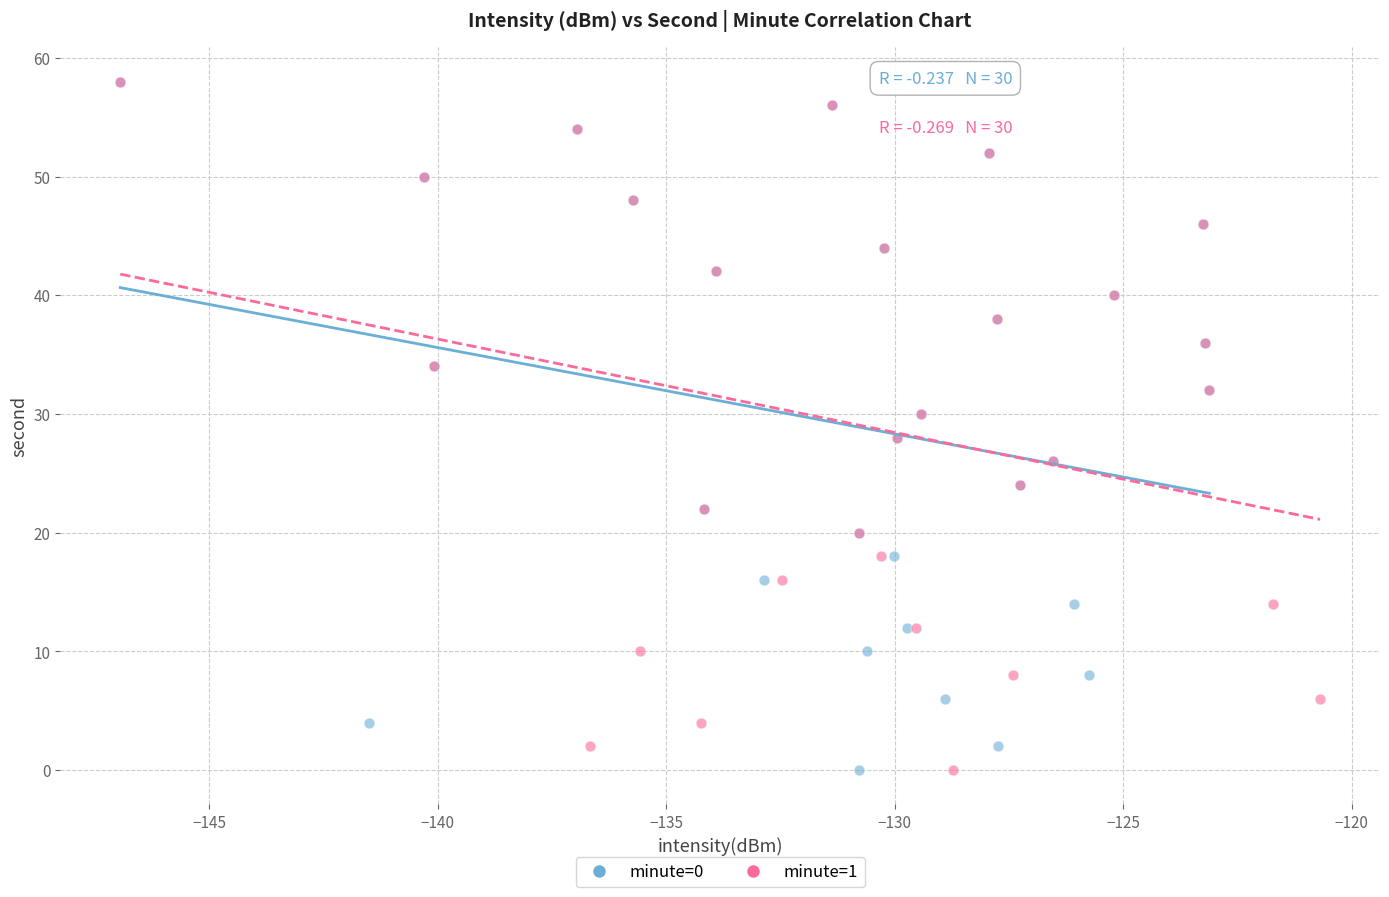

What are all the series names shown in the legend?

minute=0, minute=1